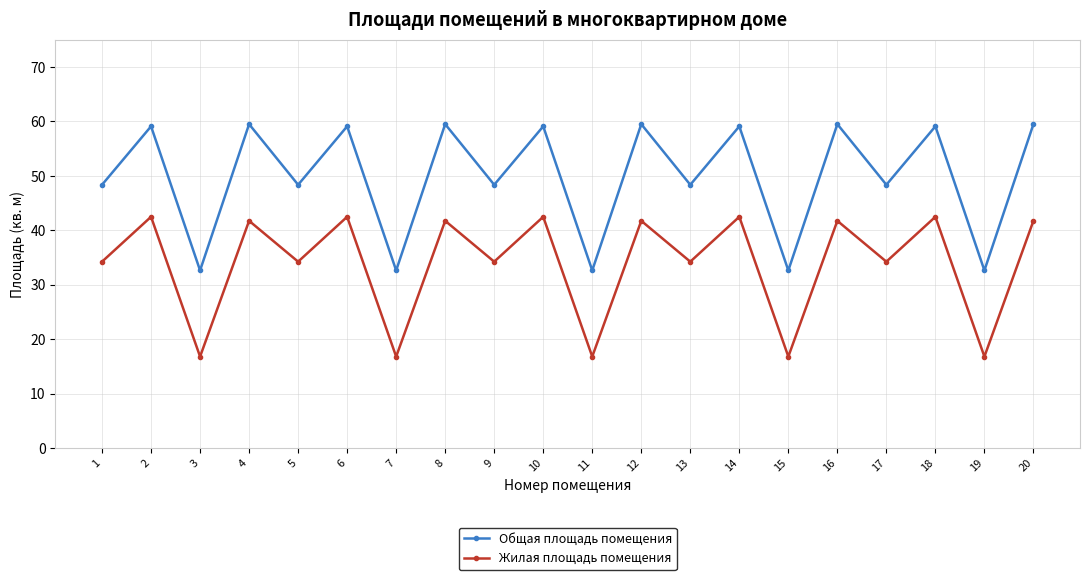

Reading right to left, extract all data points from this chart.

Общая площадь помещения: 59.5	32.6	59.1	48.3	59.5	32.6	59.1	48.3	59.5	32.6	59.1	48.3	59.5	32.6	59.1	48.3	59.5	32.6	59.1	48.3
Жилая площадь помещения: 41.7	16.8	42.5	34.2	41.7	16.8	42.5	34.2	41.7	16.8	42.5	34.2	41.7	16.8	42.5	34.2	41.7	16.8	42.5	34.2